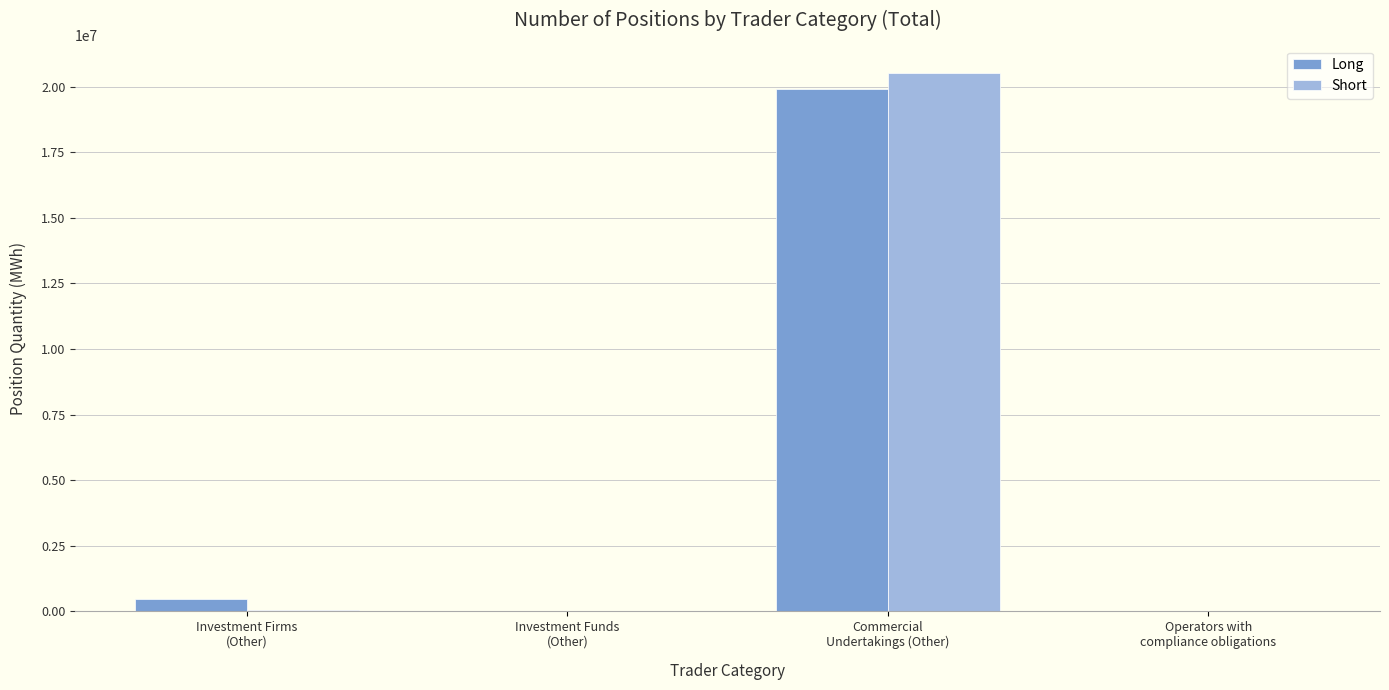

What is the maximum value shown in the chart?

20547853